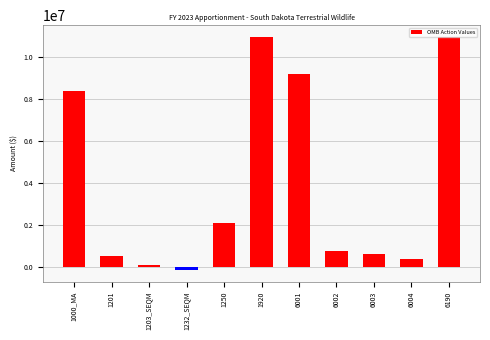

What is the greatest value displayed?

10983220